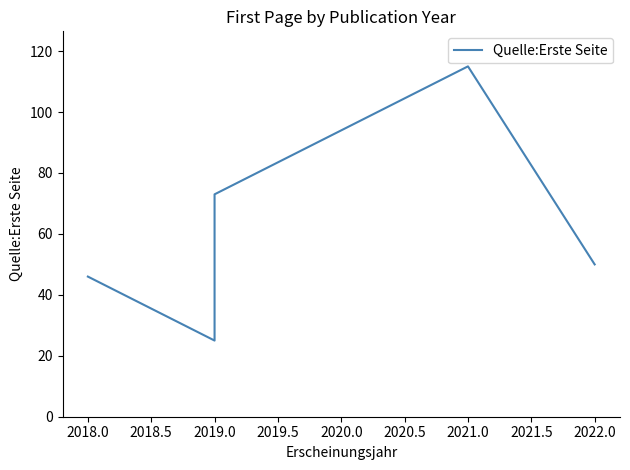

Count the number of categories in the chart.

5